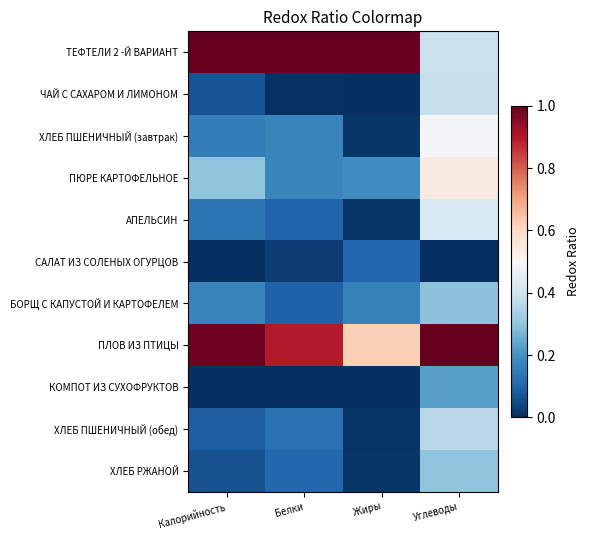

At which category is the sum across all series the highest?

Углеводы